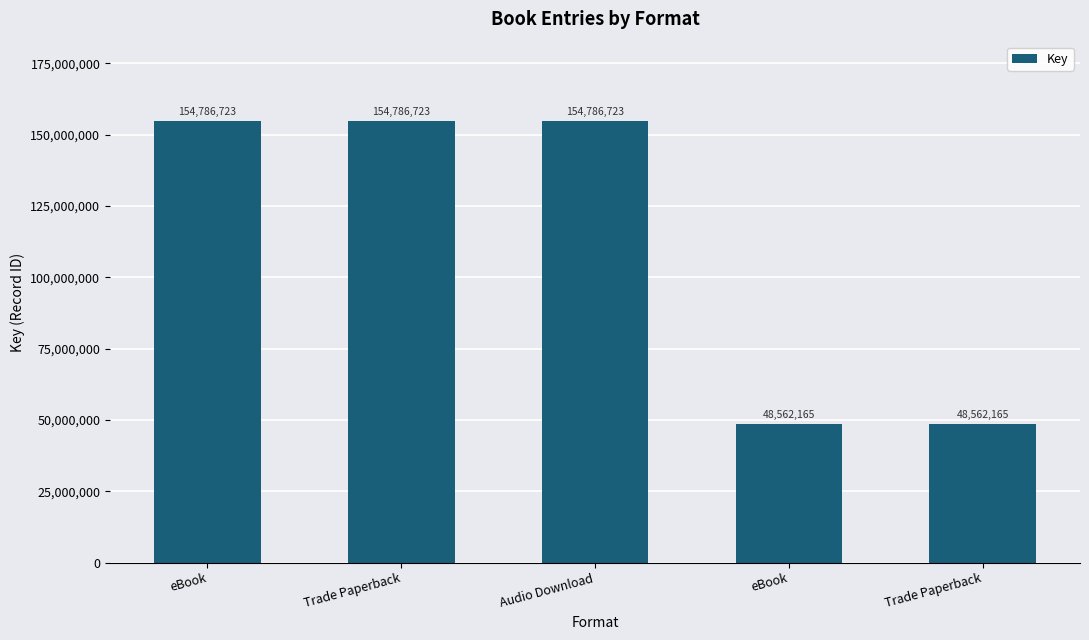

Approximately how many times larger is the value at eBook compared to Trade Paperback?

0.3